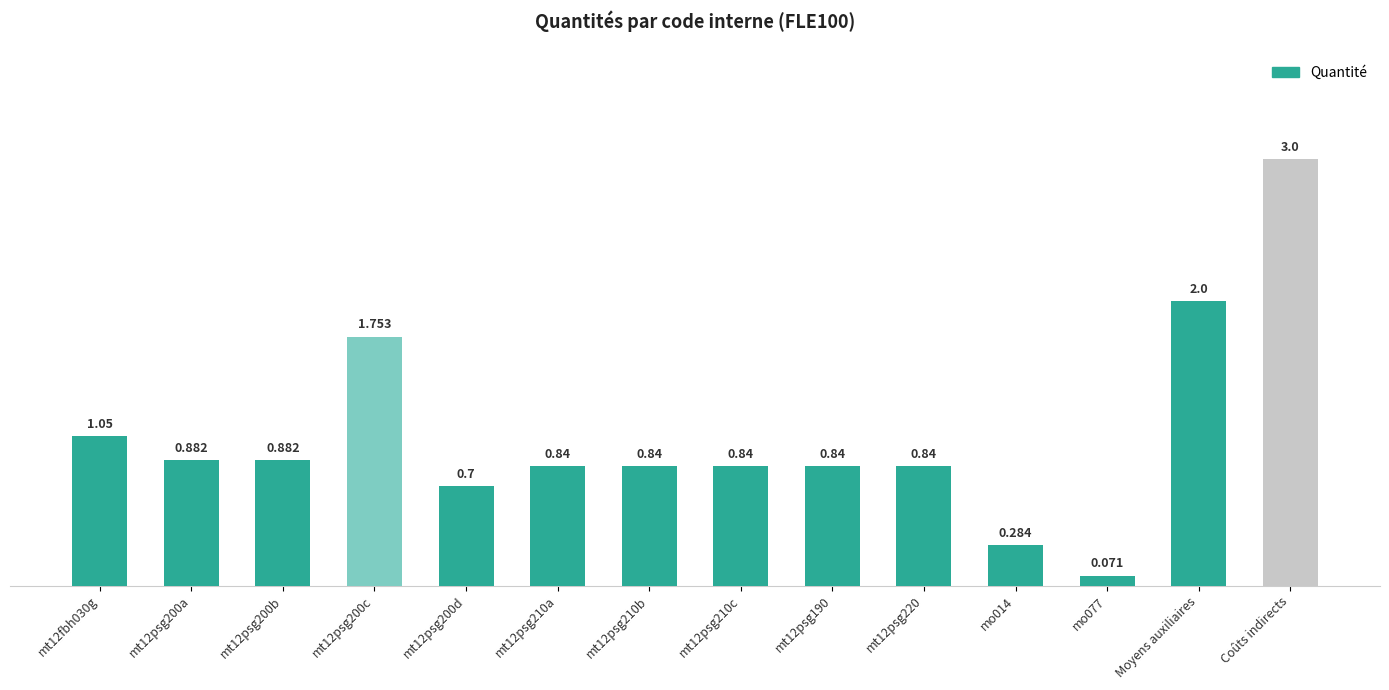

At which label is the value closest to 1?

mt12fbh030g